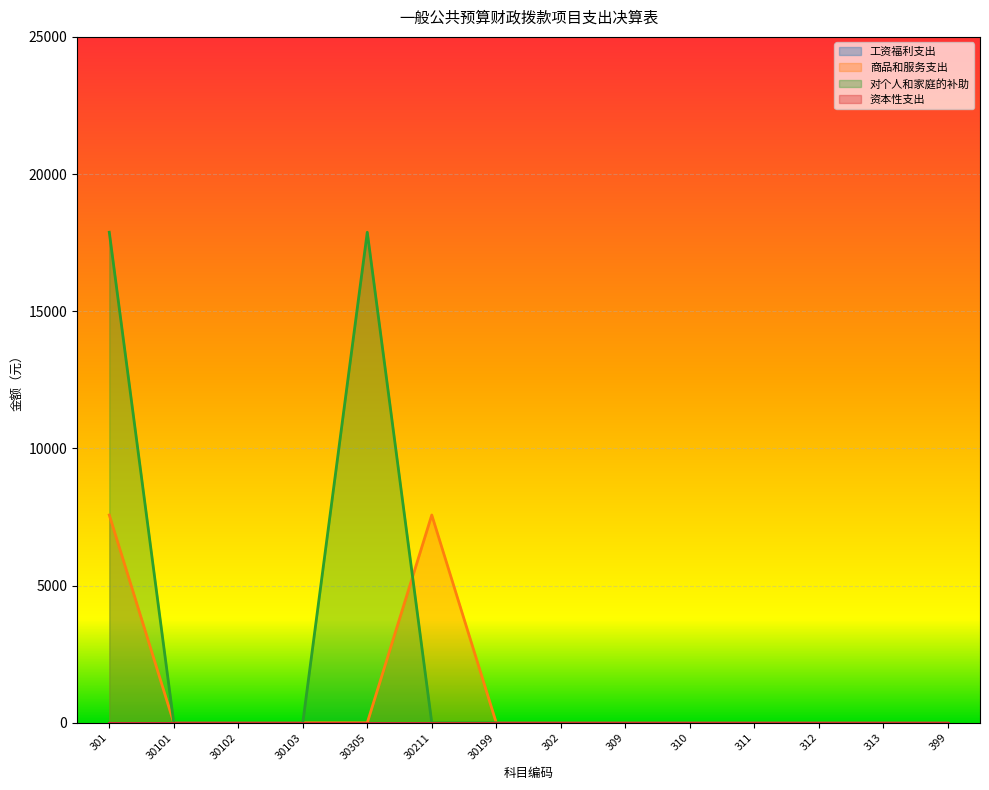

How many data points in 对个人和家庭的补助 are above 0?

2